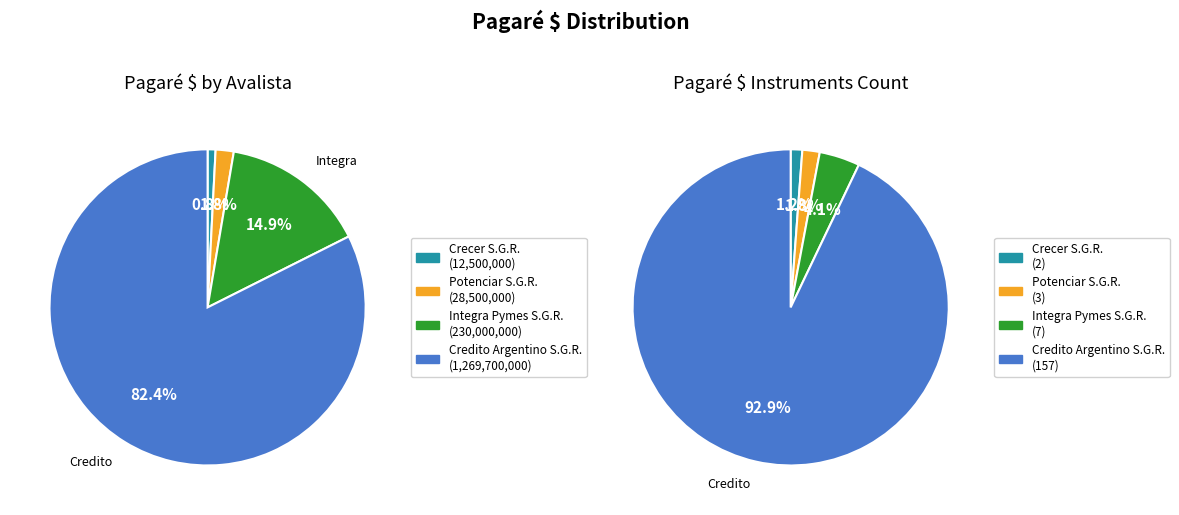

What is the largest slice in the pie chart?

Credito Argentino S.G.R.